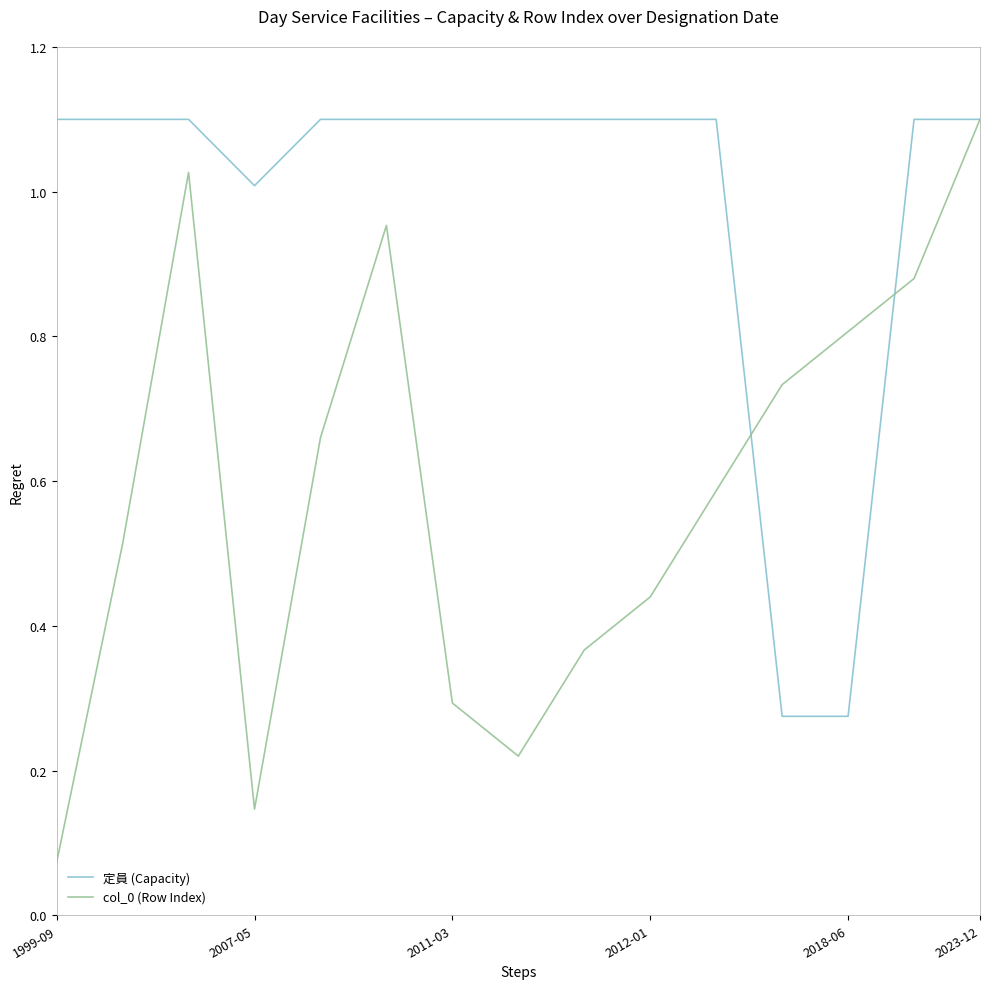

Which series has the largest total across all categories?

定員 (Capacity)